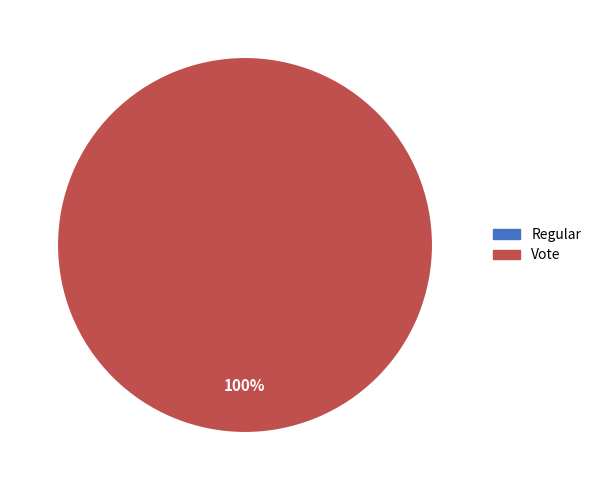

Is the sum of Vote and Regular greater than half?

Yes